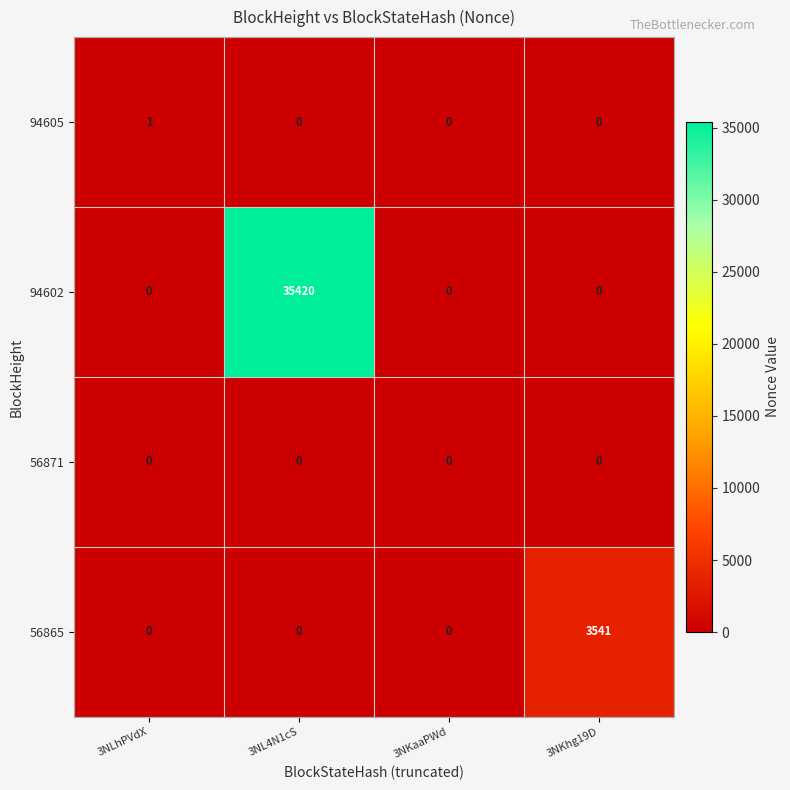

Between 3NLhPVdX and 3NKhg19D, which series saw the biggest shift?

56865